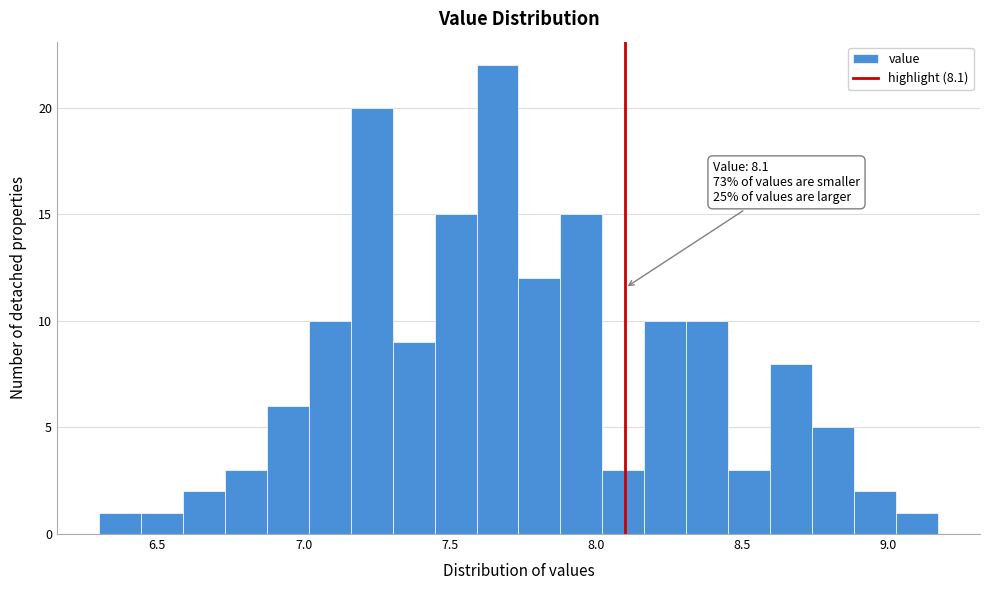

Read against the x-axis, roughly where is the centre of the tallest bar?

7.65